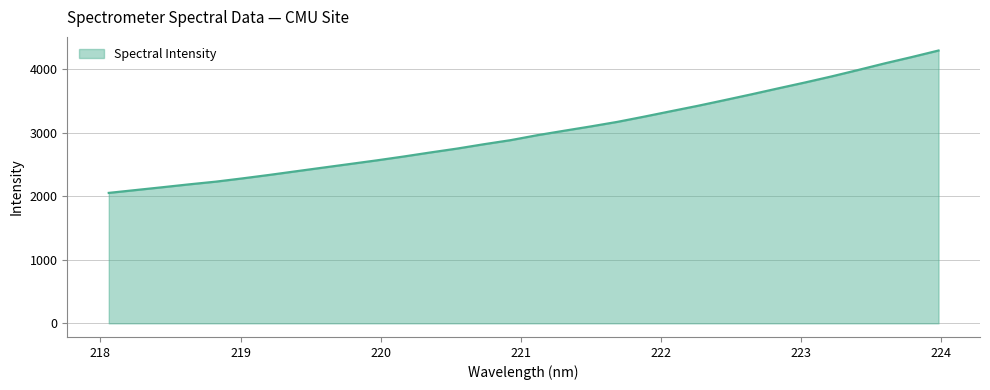

What is the difference between the maximum and minimum values?

2242.4